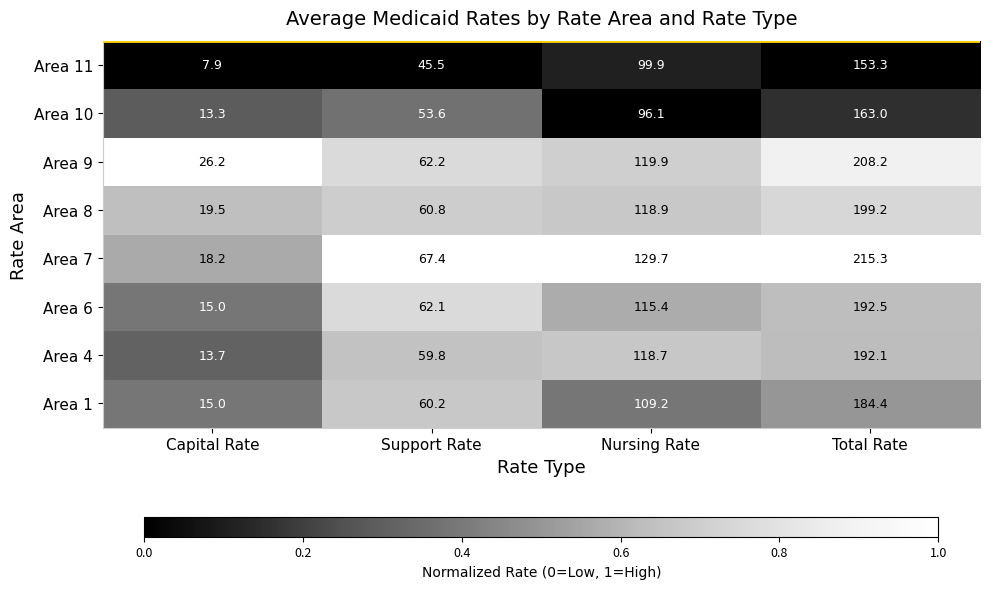

What is the total value across all series at Support Rate?

471.6